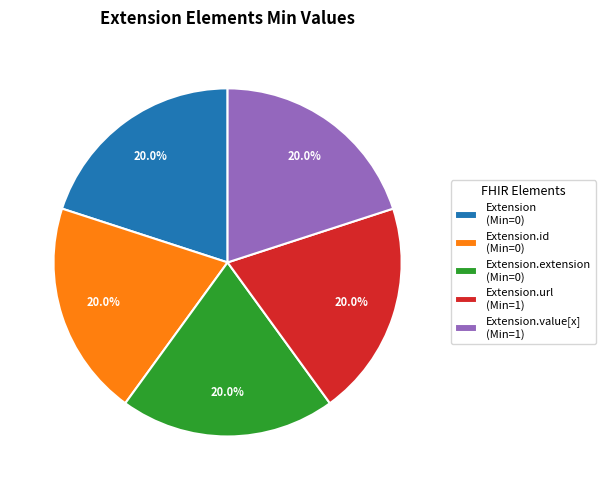

Is Extension.value[x] (Min=1) the majority of the pie?

No